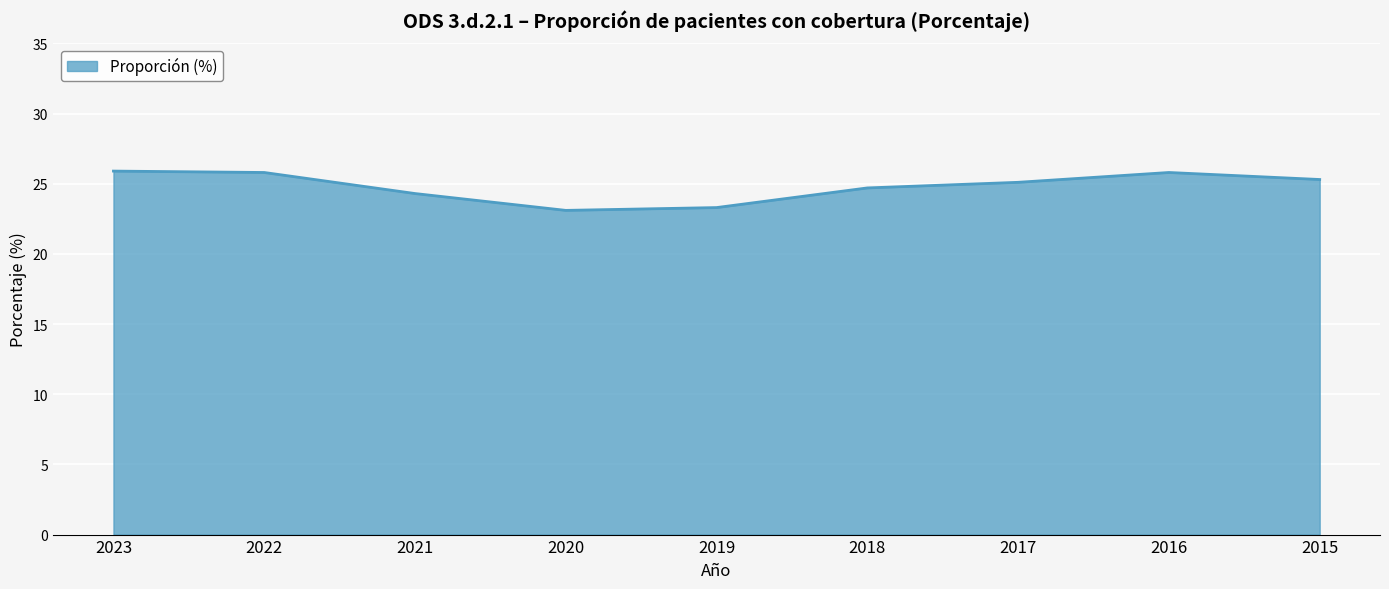

How many lines are shown in the chart?

1